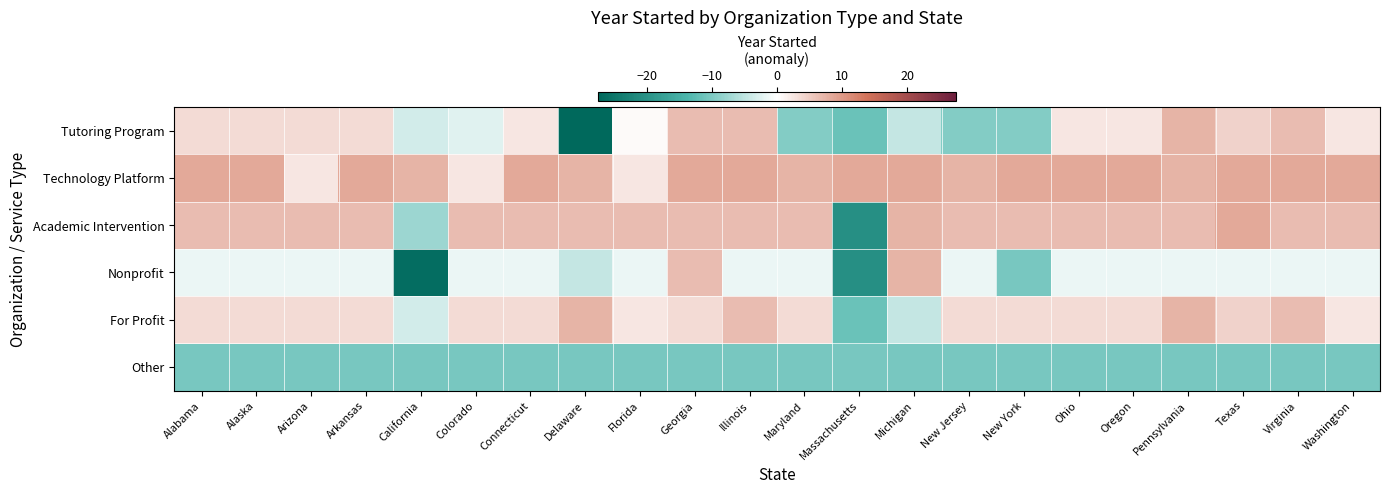

Reading left to right, transcribe all the data shown in this chart.

Tutoring Program: Alabama=3.5	Alaska=3.5	Arizona=3.5	Arkansas=3.5	California=-3.5	Colorado=-2.5	Connecticut=2.5	Delaware=-27.5	Florida=0.5	Georgia=6.5	Illinois=6.5	Maryland=-9.5	Massachusetts=-11.5	Michigan=-4.5	New Jersey=-9.5	New York=-9.5	Ohio=2.5	Oregon=2.5	Pennsylvania=7.5	Texas=4.5	Virginia=6.5	Washington=2.5
Technology Platform: Alabama=8.5	Alaska=8.5	Arizona=2.5	Arkansas=8.5	California=7.5	Colorado=2.5	Connecticut=8.5	Delaware=7.5	Florida=2.5	Georgia=8.5	Illinois=8.5	Maryland=7.5	Massachusetts=8.5	Michigan=8.5	New Jersey=7.5	New York=8.5	Ohio=8.5	Oregon=8.5	Pennsylvania=7.5	Texas=8.5	Virginia=8.5	Washington=8.5
Academic Intervention: Alabama=6.5	Alaska=6.5	Arizona=6.5	Arkansas=6.5	California=-7.5	Colorado=6.5	Connecticut=6.5	Delaware=6.5	Florida=6.5	Georgia=6.5	Illinois=6.5	Maryland=6.5	Massachusetts=-20.5	Michigan=7.5	New Jersey=6.5	New York=6.5	Ohio=6.5	Oregon=6.5	Pennsylvania=6.5	Texas=8.5	Virginia=6.5	Washington=6.5
Nonprofit: Alabama=-1.5	Alaska=-1.5	Arizona=-1.5	Arkansas=-1.5	California=-26.5	Colorado=-1.5	Connecticut=-1.5	Delaware=-4.5	Florida=-1.5	Georgia=6.5	Illinois=-1.5	Maryland=-1.5	Massachusetts=-20.5	Michigan=7.5	New Jersey=-1.5	New York=-10.5	Ohio=-1.5	Oregon=-1.5	Pennsylvania=-1.5	Texas=-1.5	Virginia=-1.5	Washington=-1.5
For Profit: Alabama=3.5	Alaska=3.5	Arizona=3.5	Arkansas=3.5	California=-3.5	Colorado=3.5	Connecticut=3.5	Delaware=7.5	Florida=2.5	Georgia=3.5	Illinois=6.5	Maryland=3.5	Massachusetts=-11.5	Michigan=-4.5	New Jersey=3.5	New York=3.5	Ohio=3.5	Oregon=3.5	Pennsylvania=7.5	Texas=4.5	Virginia=6.5	Washington=2.5
Other: Alabama=-10.5	Alaska=-10.5	Arizona=-10.5	Arkansas=-10.5	California=-10.5	Colorado=-10.5	Connecticut=-10.5	Delaware=-10.5	Florida=-10.5	Georgia=-10.5	Illinois=-10.5	Maryland=-10.5	Massachusetts=-10.5	Michigan=-10.5	New Jersey=-10.5	New York=-10.5	Ohio=-10.5	Oregon=-10.5	Pennsylvania=-10.5	Texas=-10.5	Virginia=-10.5	Washington=-10.5